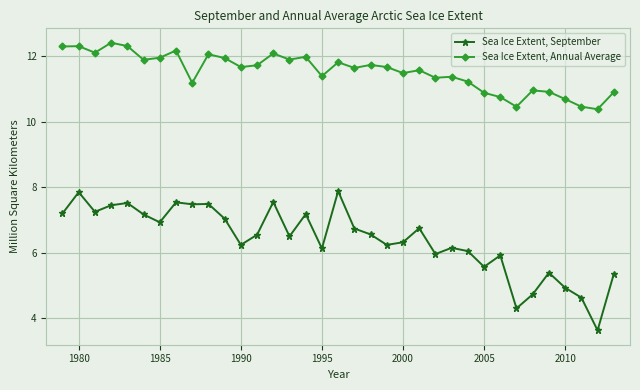

List the series in order of their overall mean, highest first.

Sea Ice Extent, Annual Average, Sea Ice Extent, September